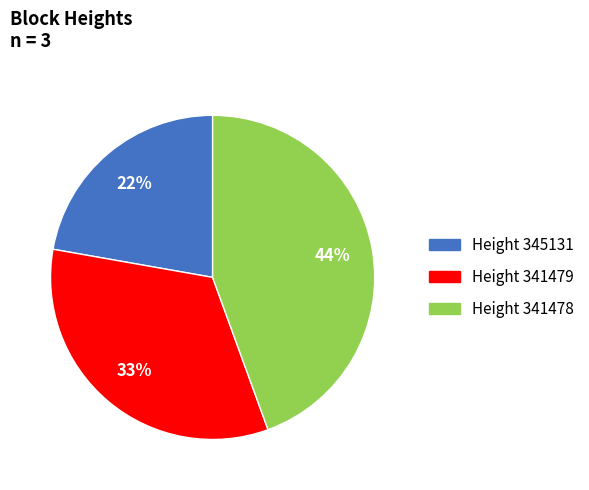

Does any single category account for the majority?

No